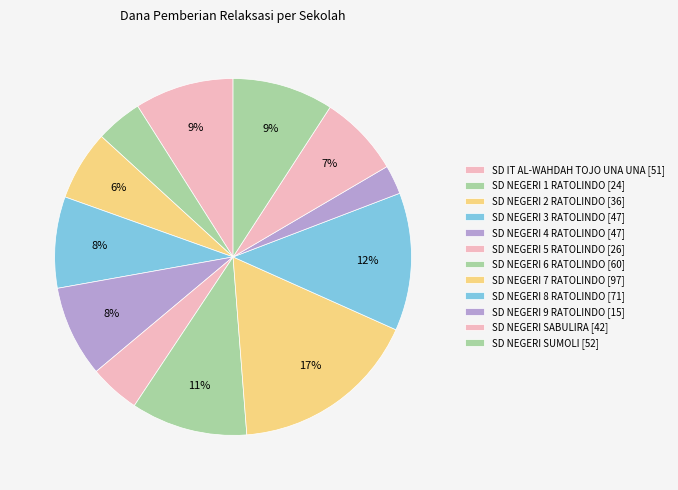

True or false: SD NEGERI 3 RATOLINDO accounts for 8% of the total.

True